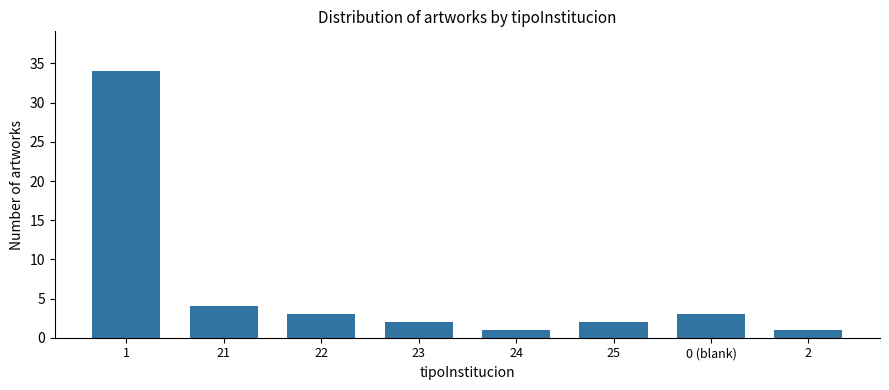

Reading left to right, extract all data points from this chart.

1=34	21=4	22=3	23=2	24=1	25=2	0 (blank)=3	2=1